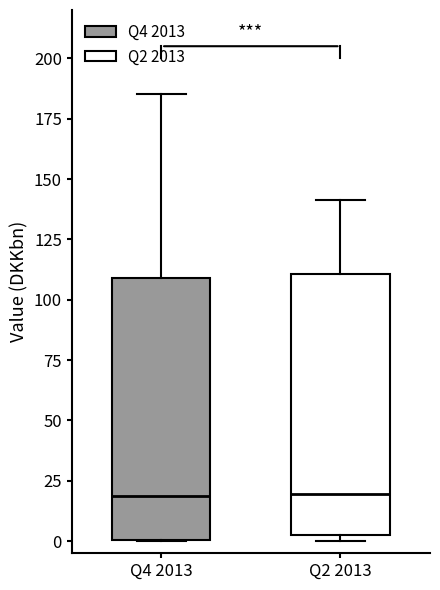

Where does the upper whisker of the box for Q2 2013 end on the y-axis? The values are not printed on the chart, so give them approximately, as read against the axis.

140